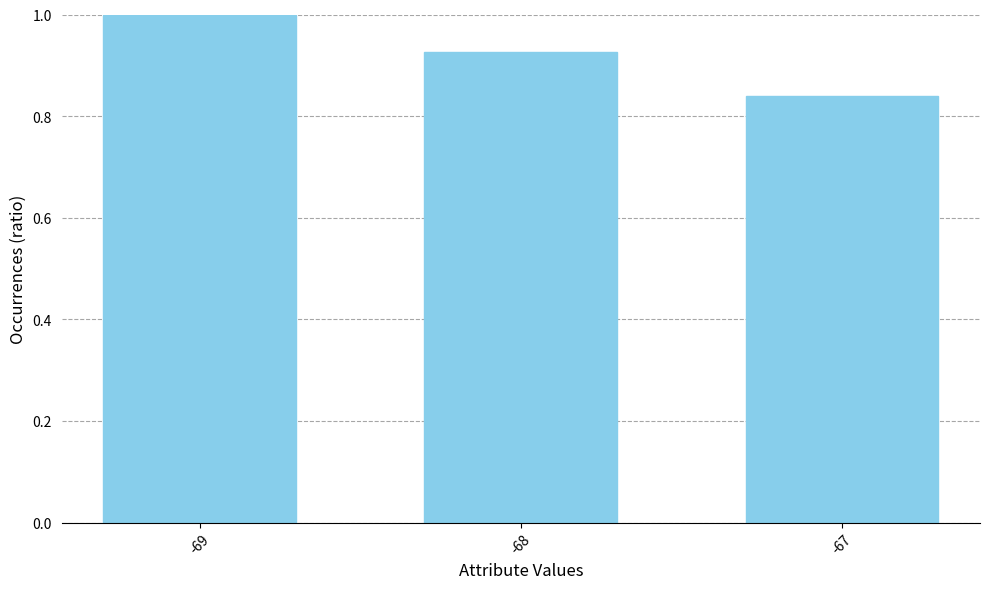

What is the change in value from -69 to -67?

-0.2